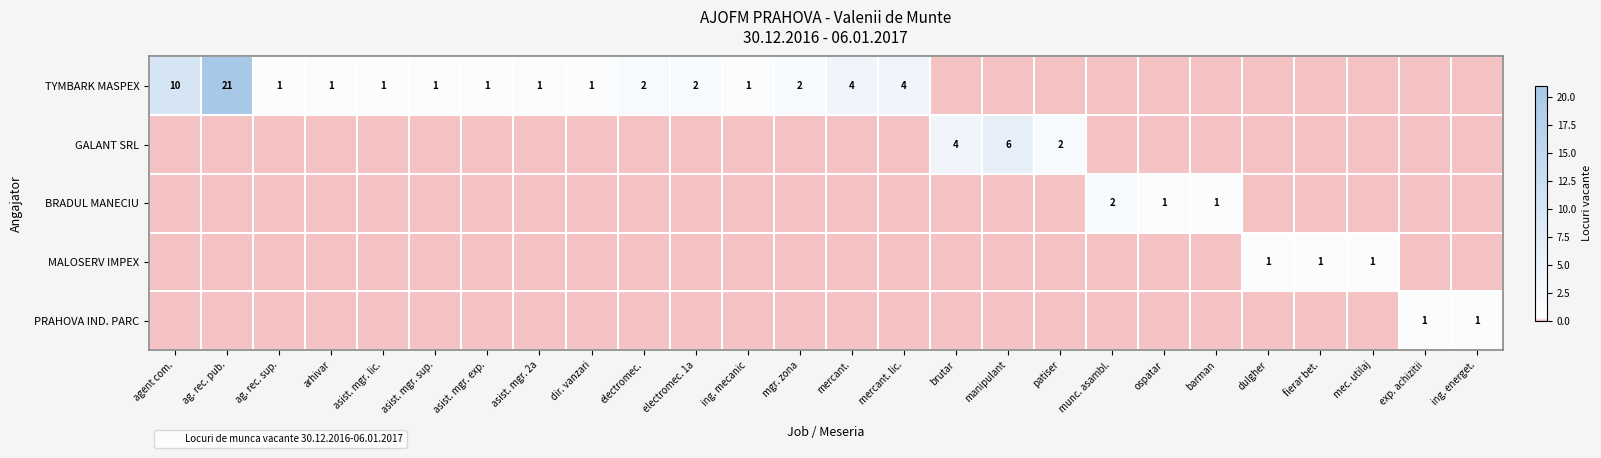

What is the spread (max minus min) of values at asist. mgr. 2a?

1